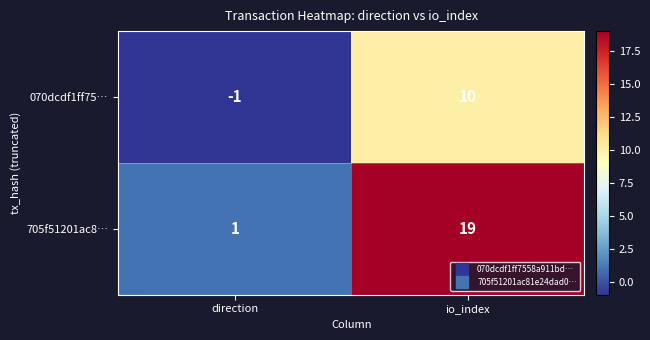

The 070dcdf1ff75… series shows 0 at direction. True or false?

False